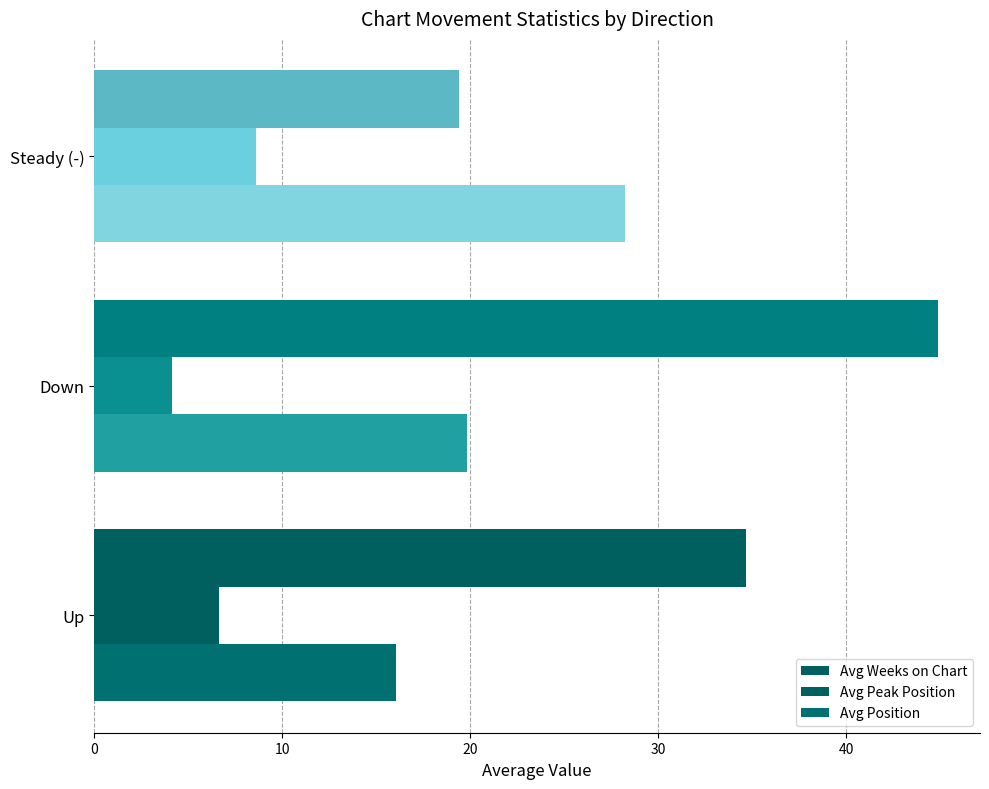

What is the average value of the Avg Weeks on Chart series?

33.0